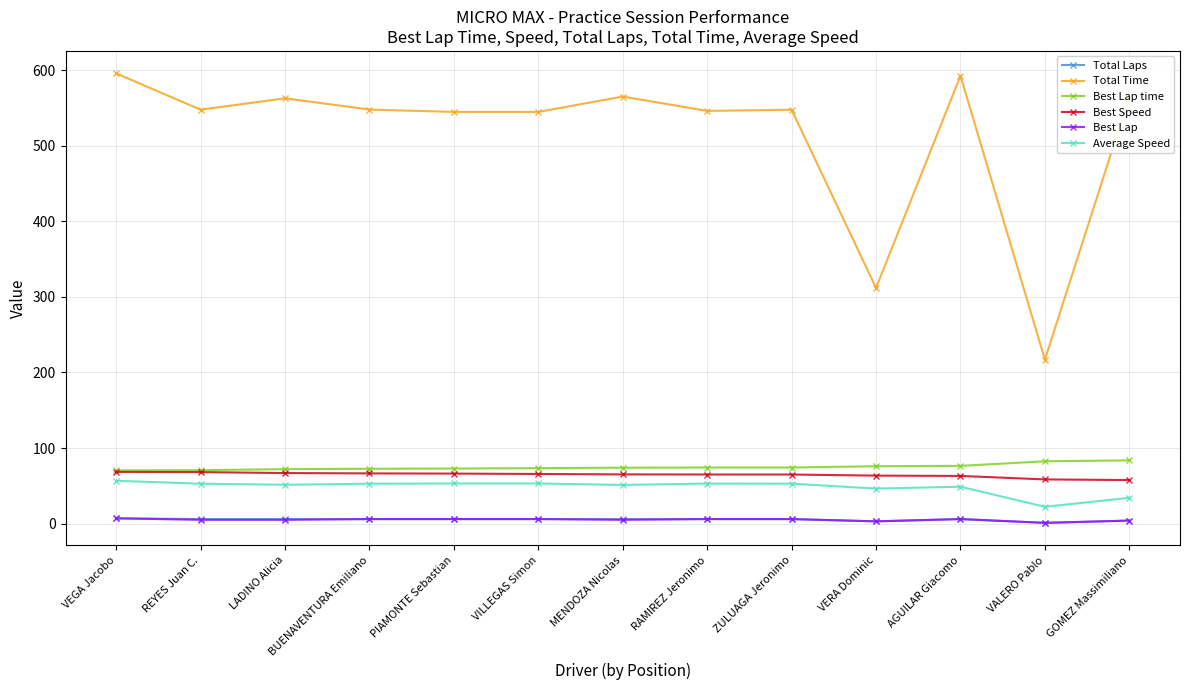

What is the label of the 12th point from the left?

VALERO Pablo